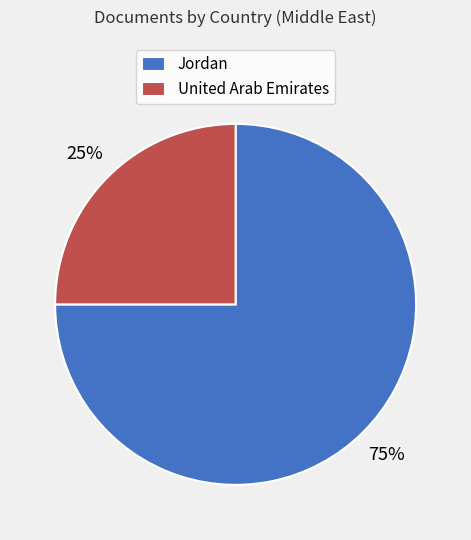

To the nearest percent, what is the combined percentage of United Arab Emirates and Jordan?

100%